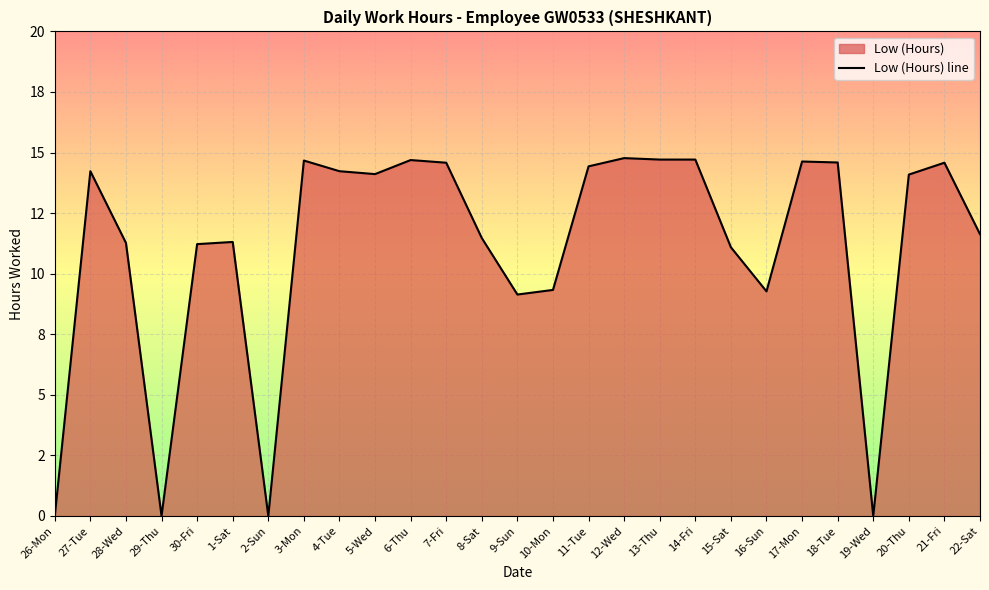

What is the difference between the maximum and minimum values?

14.8